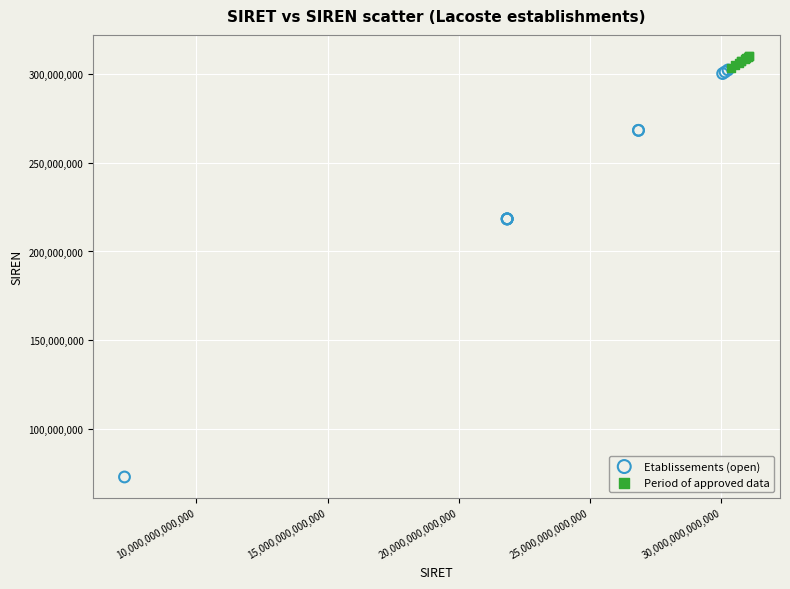

What are all the series names shown in the legend?

Etablissements (open), Period of approved data